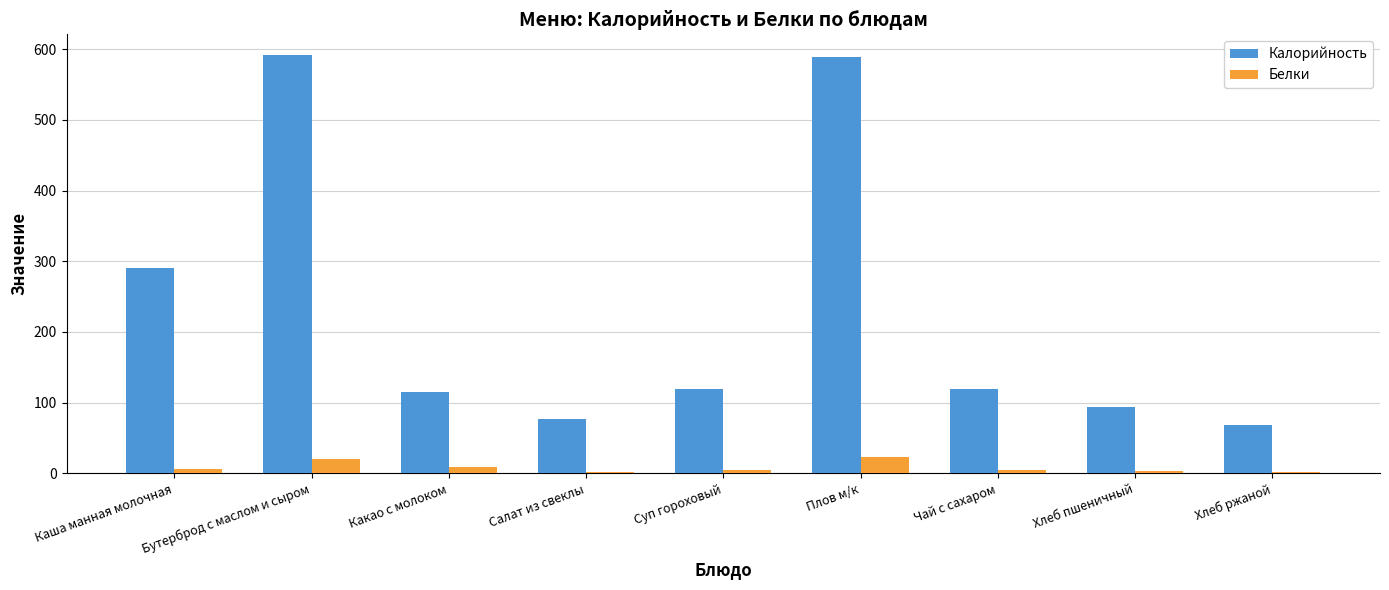

How many data points in Калорийность are above 118?

5